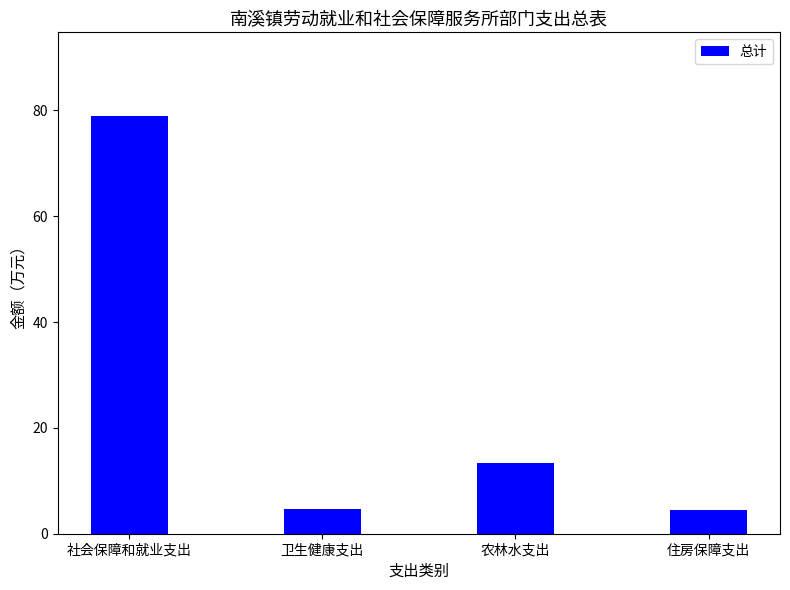

How many data points are less than 13?

2